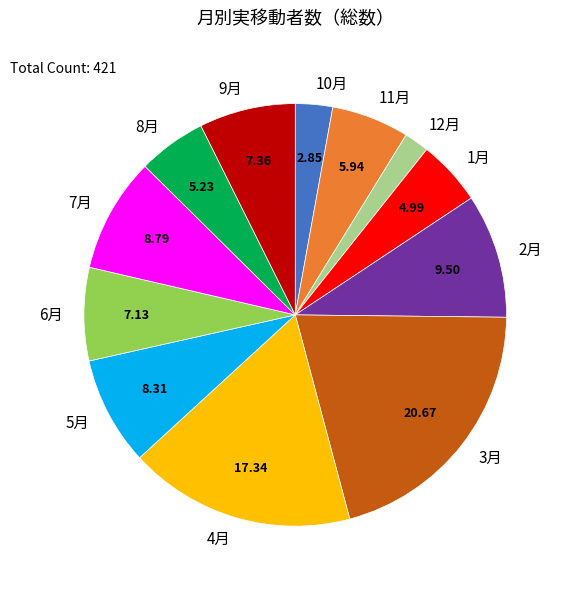

Is there a majority slice in this chart?

No